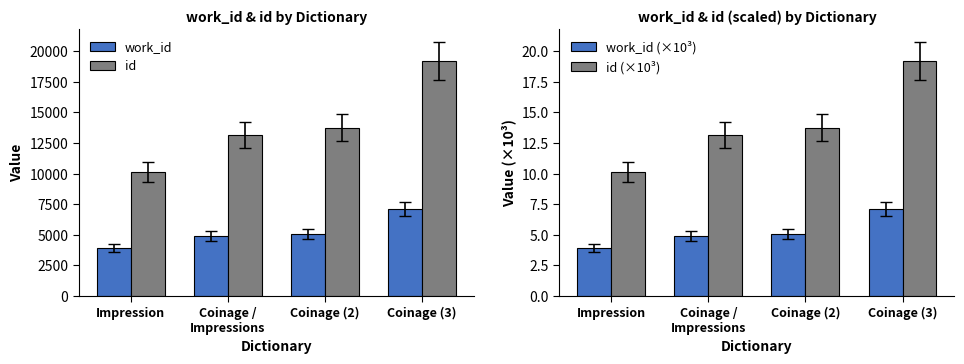

Is the value of work_id (×10³) at Coinage /
Impressions greater than the value of work_id at Impression?

No